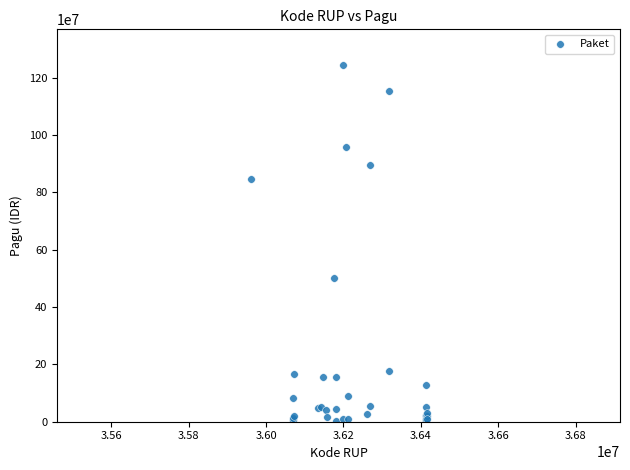

What Y value in the scatter plot is closest to 622840000?

499932000